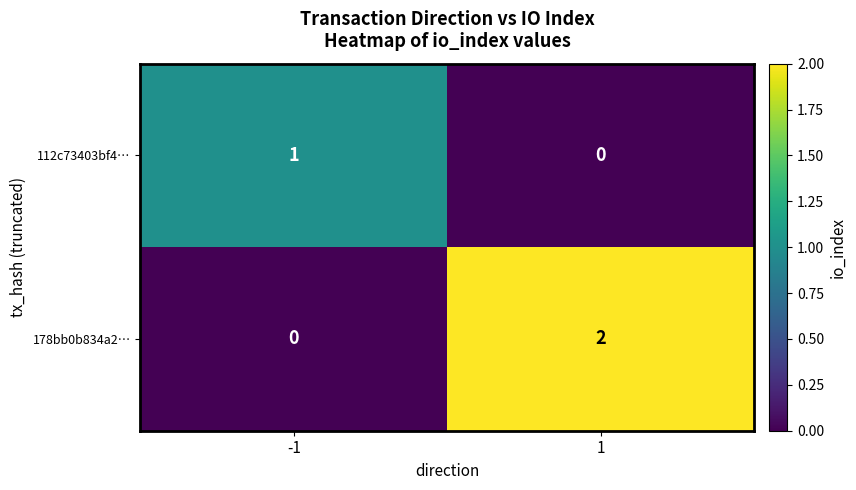

Which category has the lowest value across all series?

1